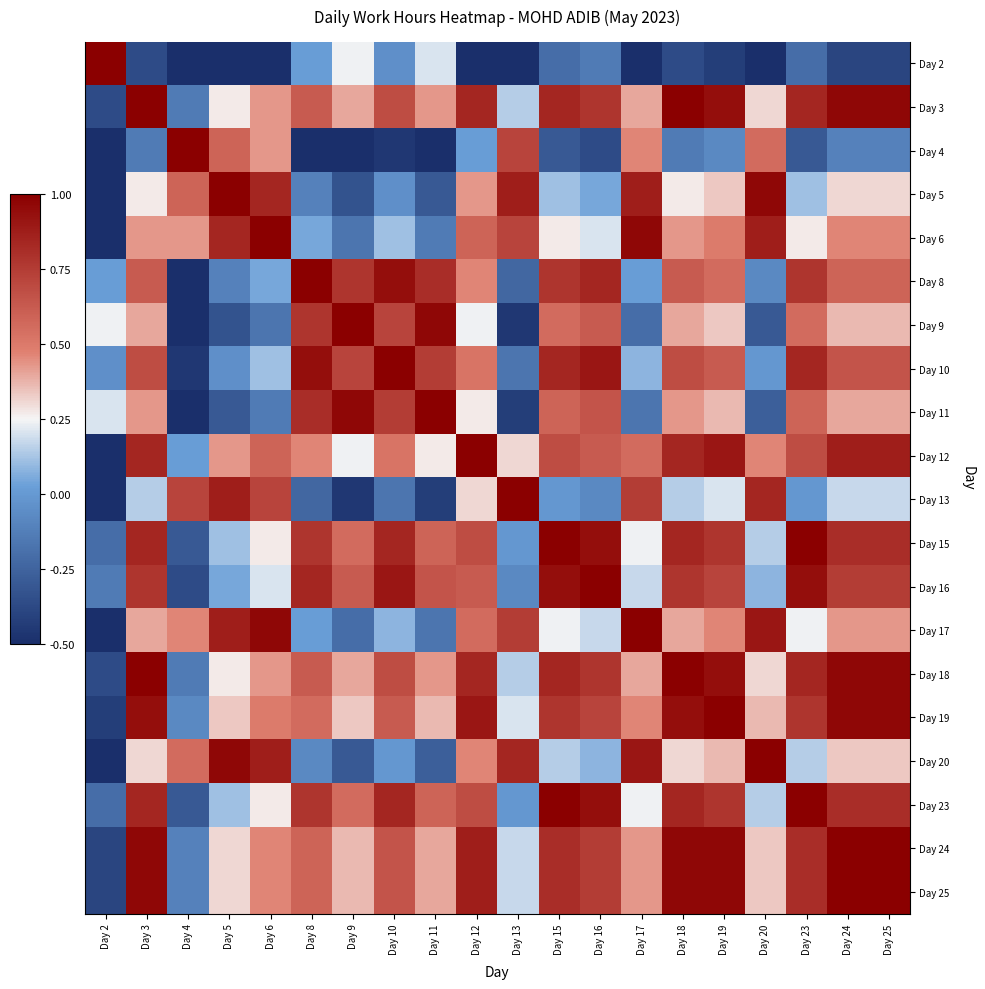

What is the difference between the maximum and minimum values in the Day 24 series?

1.4